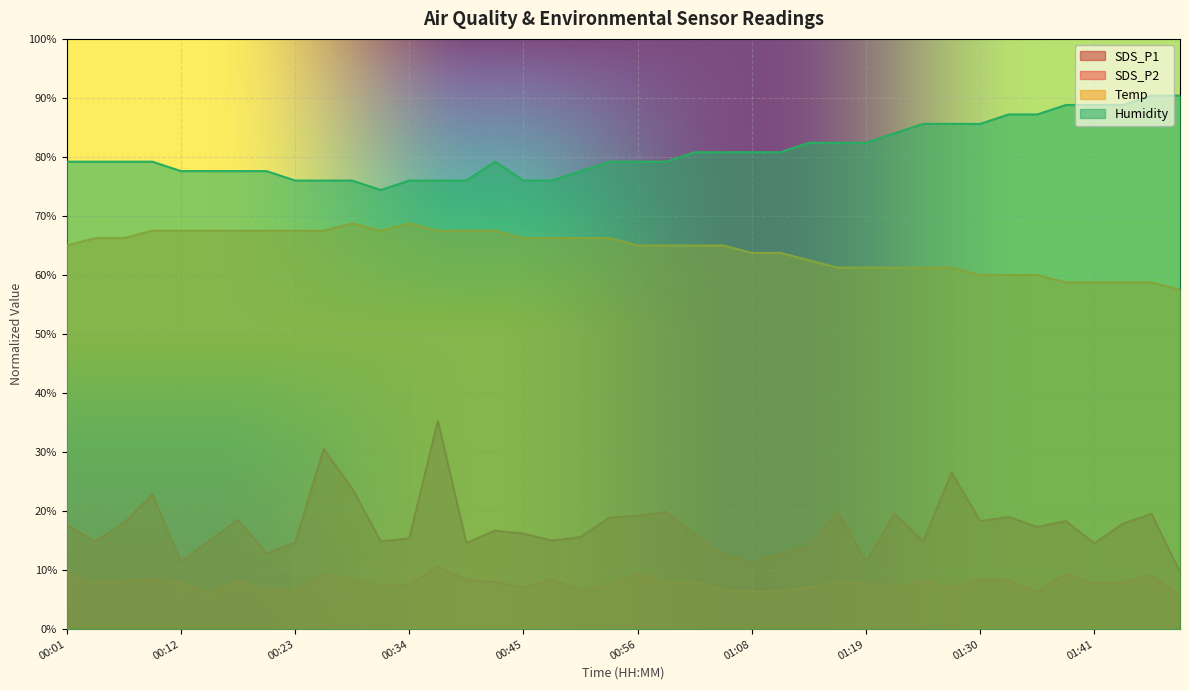

Is the value of Temp at 01:05 greater than the value of SDS_P1 at 00:32?

Yes